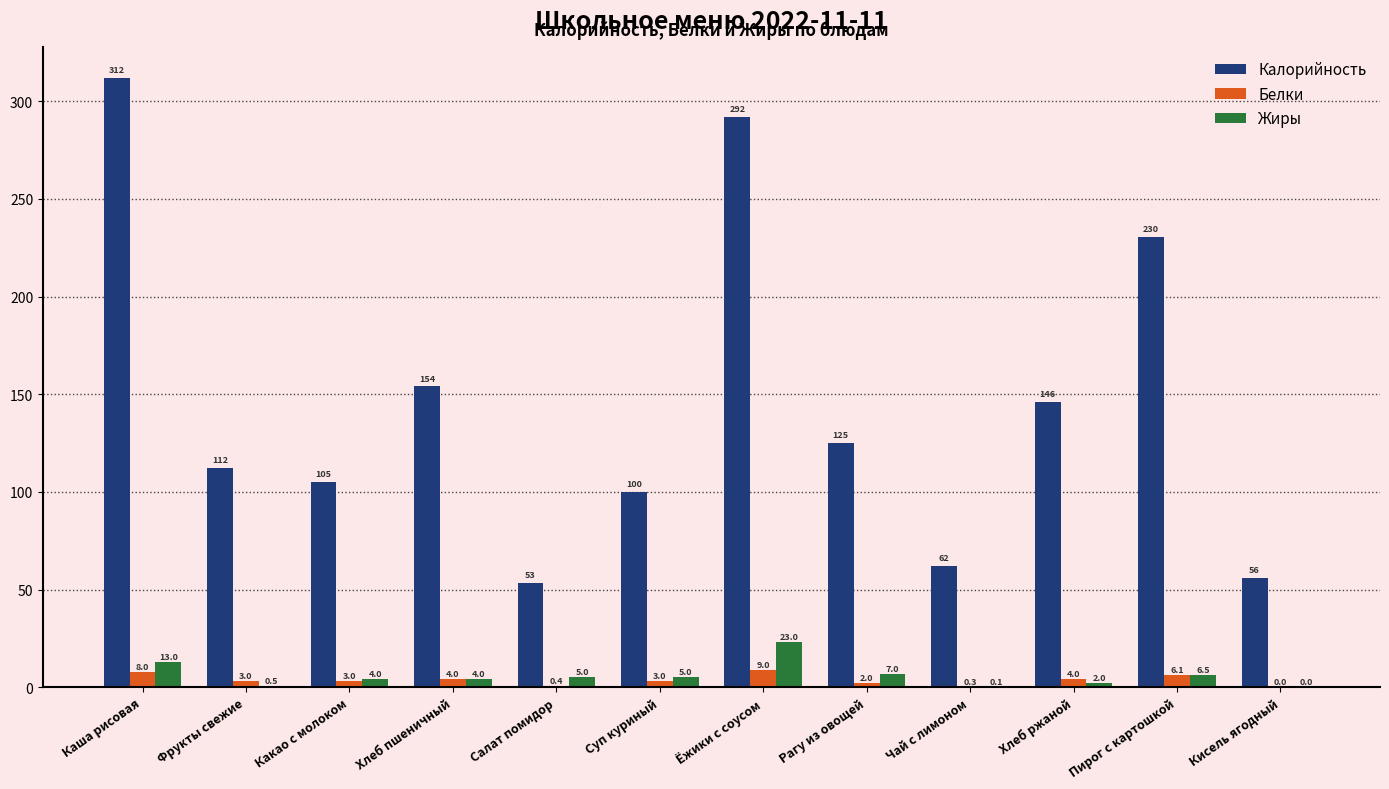

At which category is the sum across all series the highest?

Каша рисовая